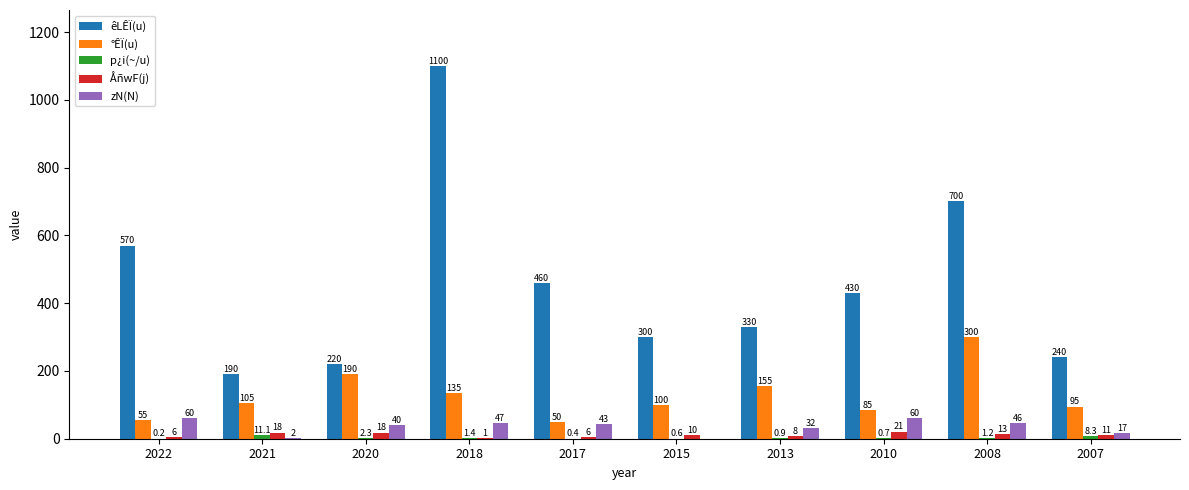

The value of êLÊÏ(u) at 2015 is 300.0. True or false?

True